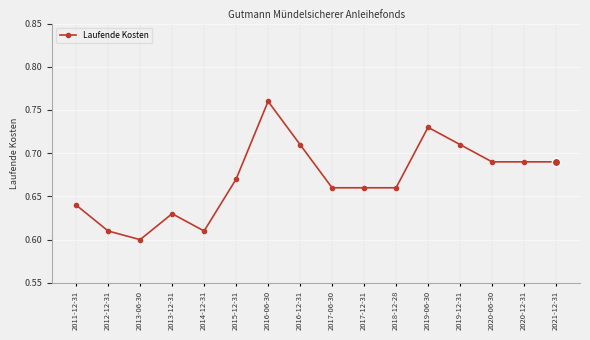

What is the difference between the maximum and minimum values?

0.2